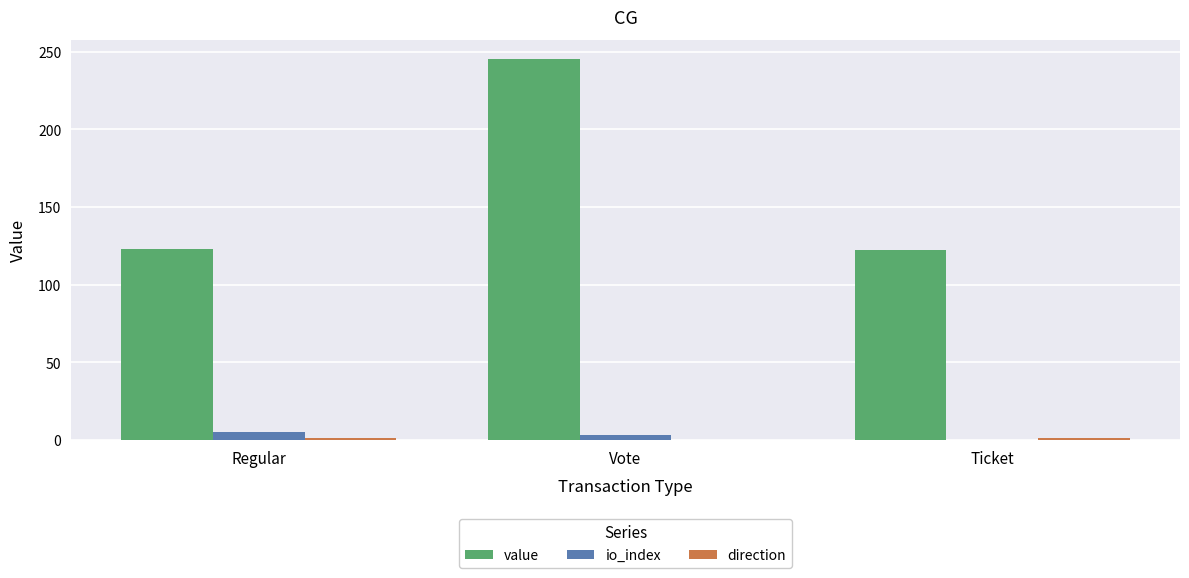

Is it true that io_index equals 0.0 at Ticket?

True